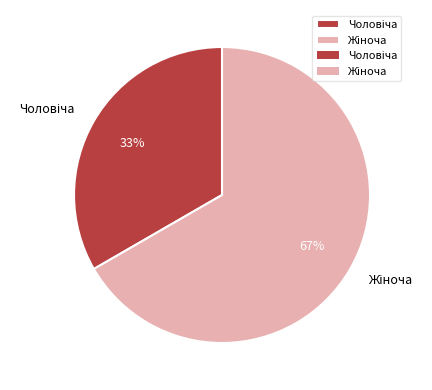

Is there a majority slice in this chart?

Yes